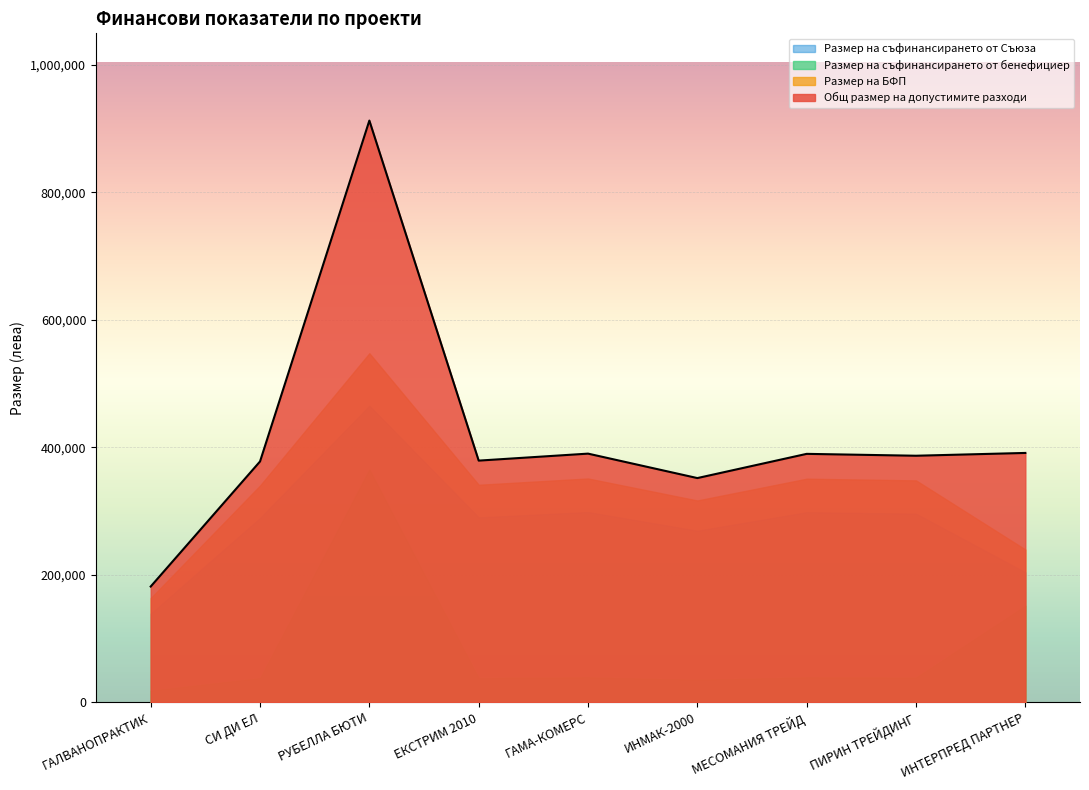

How many categories are shown in the chart?

9